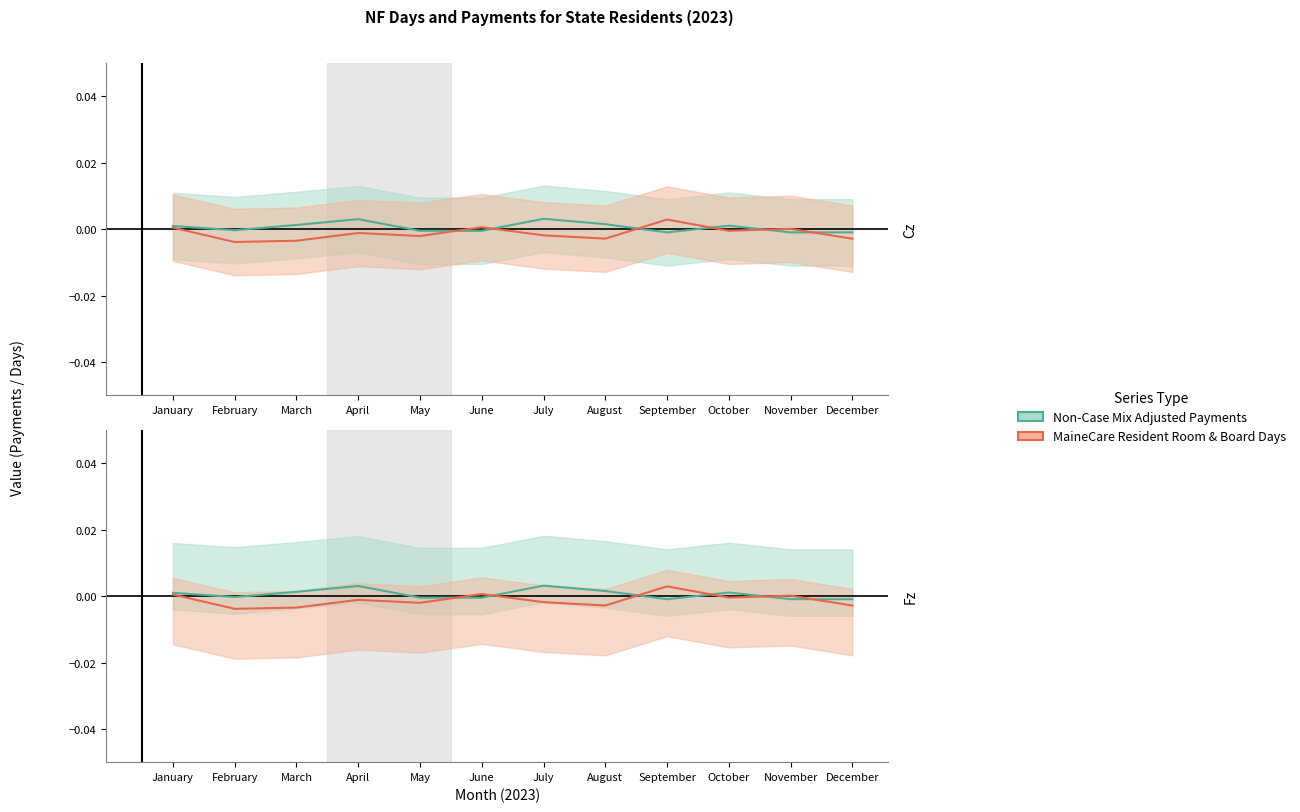

Does the chart display data point markers on the line(s)?

No